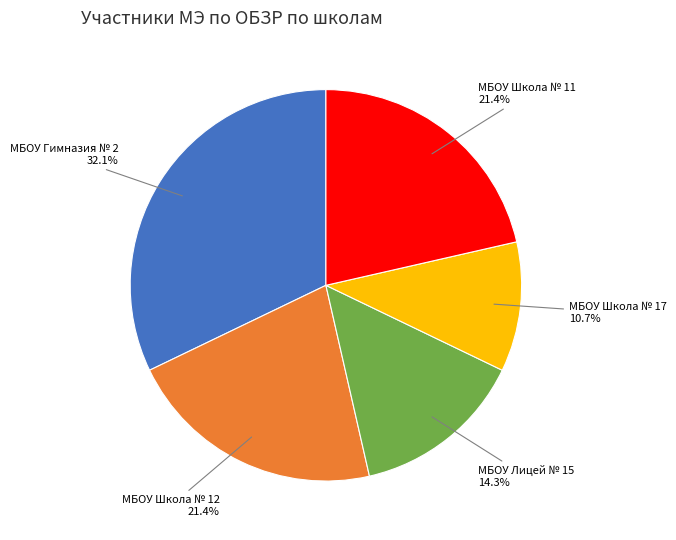

Does any single category account for the majority?

No